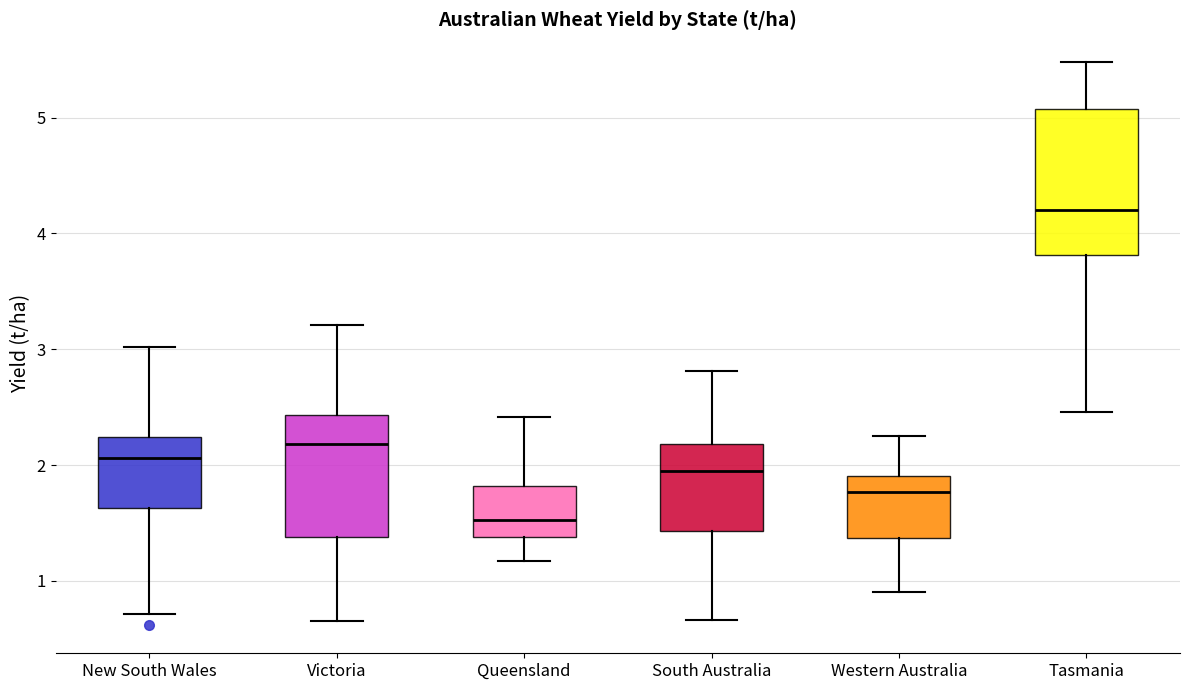

Which box's median line is the lowest?

Queensland